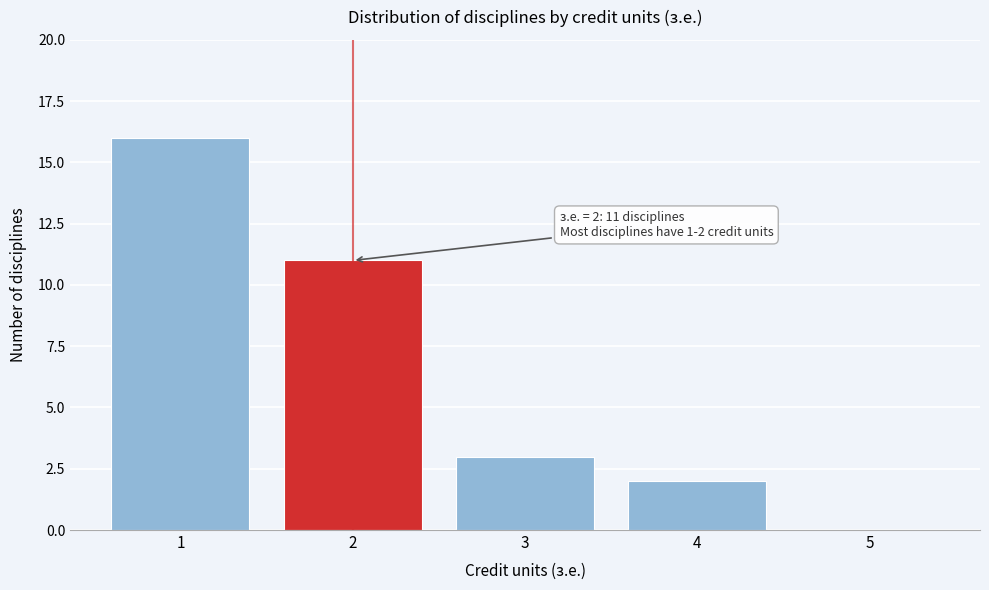

Reading left to right, list all the values displayed in this chart.

1=16	2=11	3=3	4=2	5=0